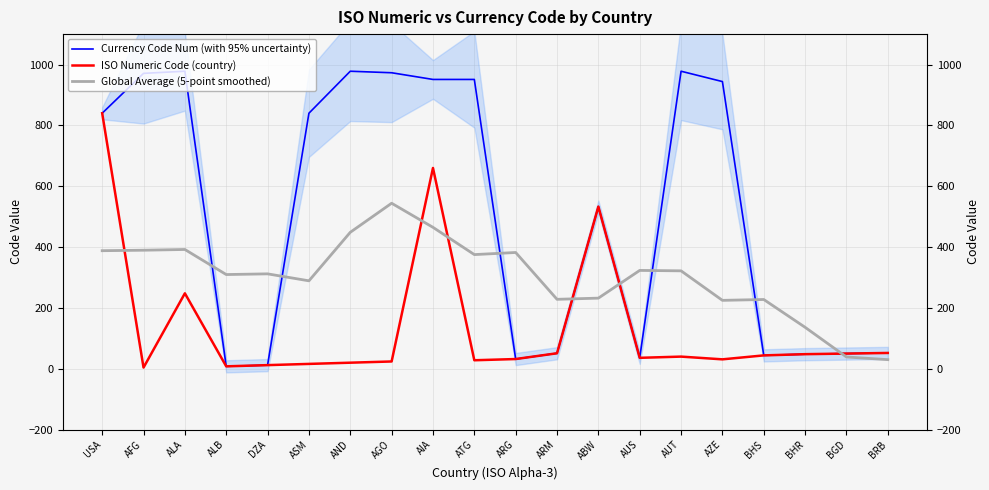

What is the approximate value of ISO Numeric Code (country) at BGD?

50.0